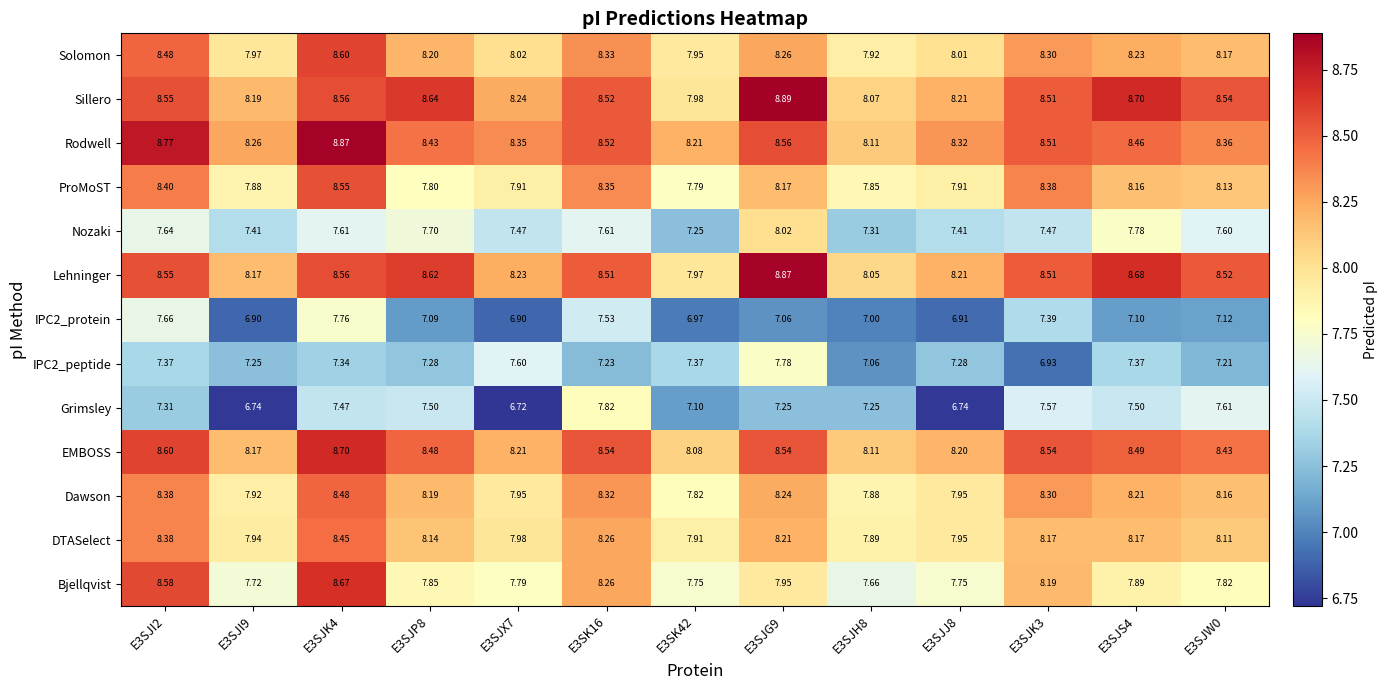

Which category has the highest value across all series?

E3SJG9